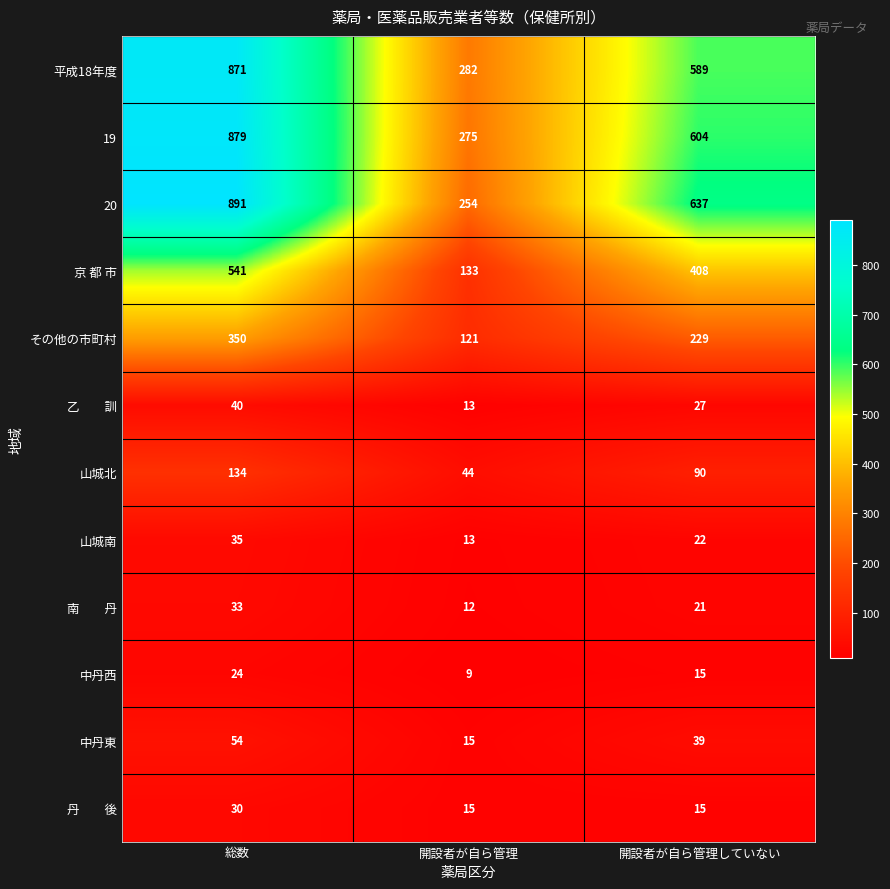

Which series has the largest range (max minus min)?

20